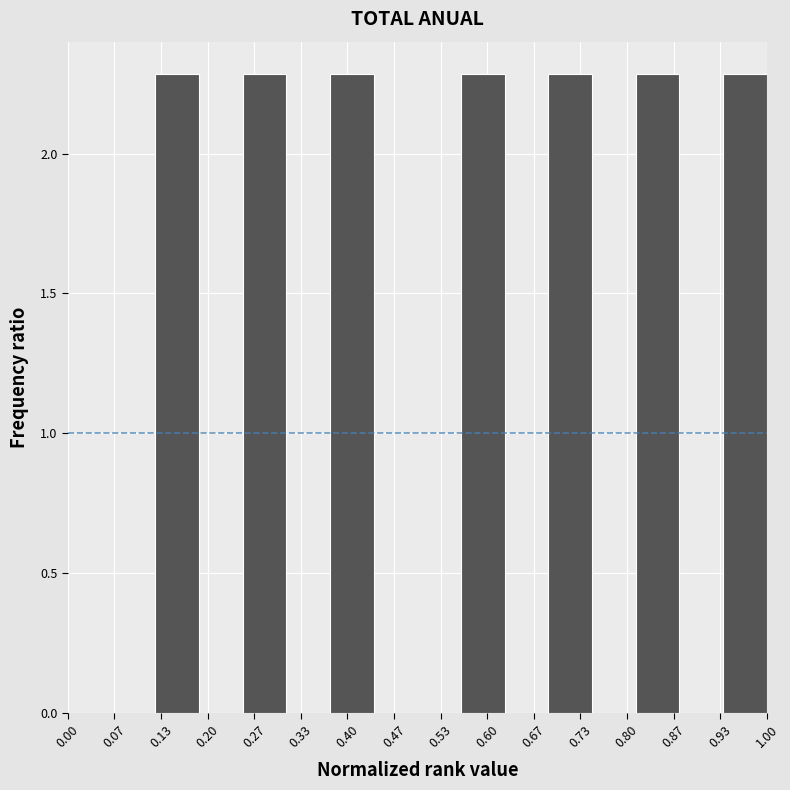

Reading left to right, list every bar in this chart as the range it spans on the x-axis followed by its height. Neither the bar edges nor the heights are printed on the chart, so give them approximately, as read against the axes.

0.00 to 0.06: 0
0.06 to 0.13: 0
0.13 to 0.19: 2.3
0.19 to 0.25: 0
0.25 to 0.31: 2.3
0.31 to 0.38: 0
0.38 to 0.44: 2.3
0.44 to 0.50: 0
0.50 to 0.56: 0
0.56 to 0.63: 2.3
0.63 to 0.69: 0
0.69 to 0.75: 2.3
0.75 to 0.81: 0
0.81 to 0.88: 2.3
0.88 to 0.94: 0
0.94 to 1.00: 2.3